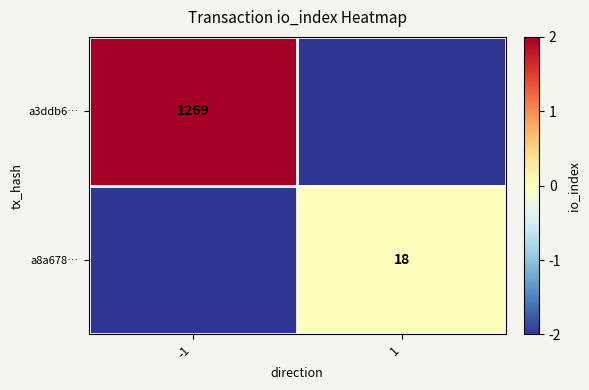

The value of a8a678… at 1 is 18. True or false?

True